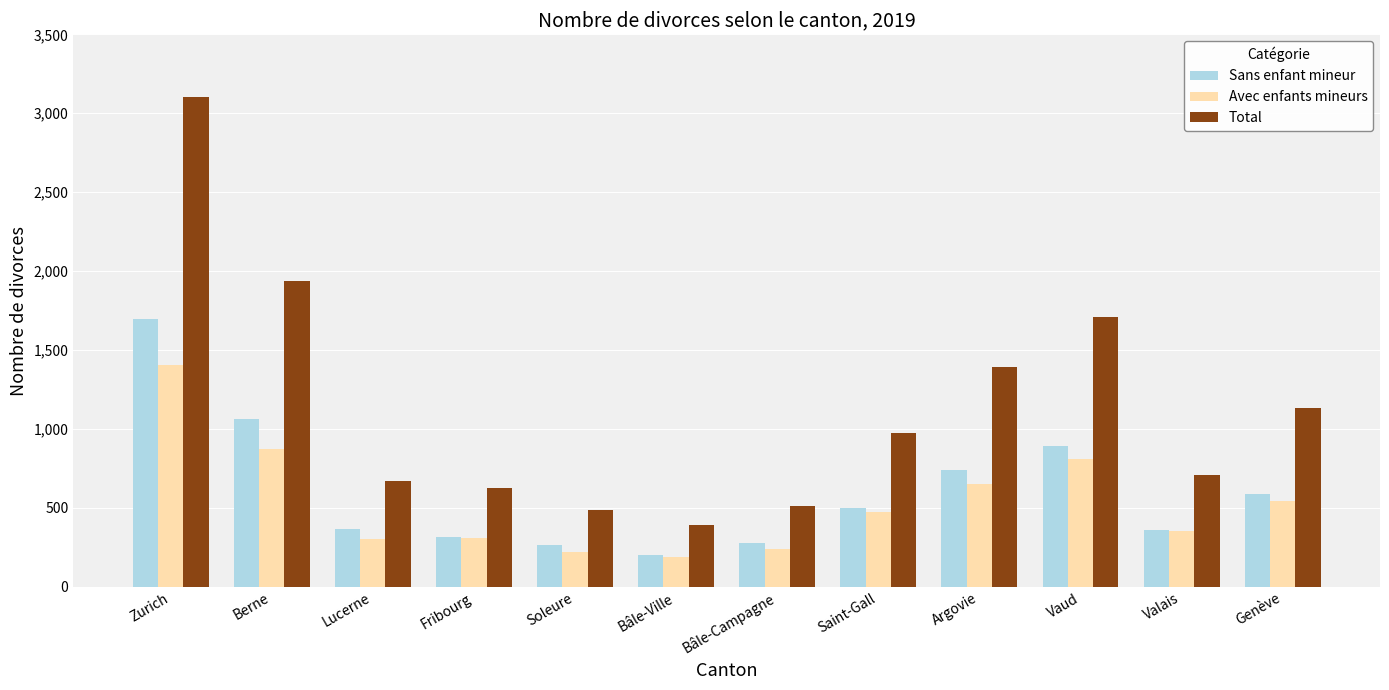

What is the difference between the Total values at Soleure and Zurich?

2614